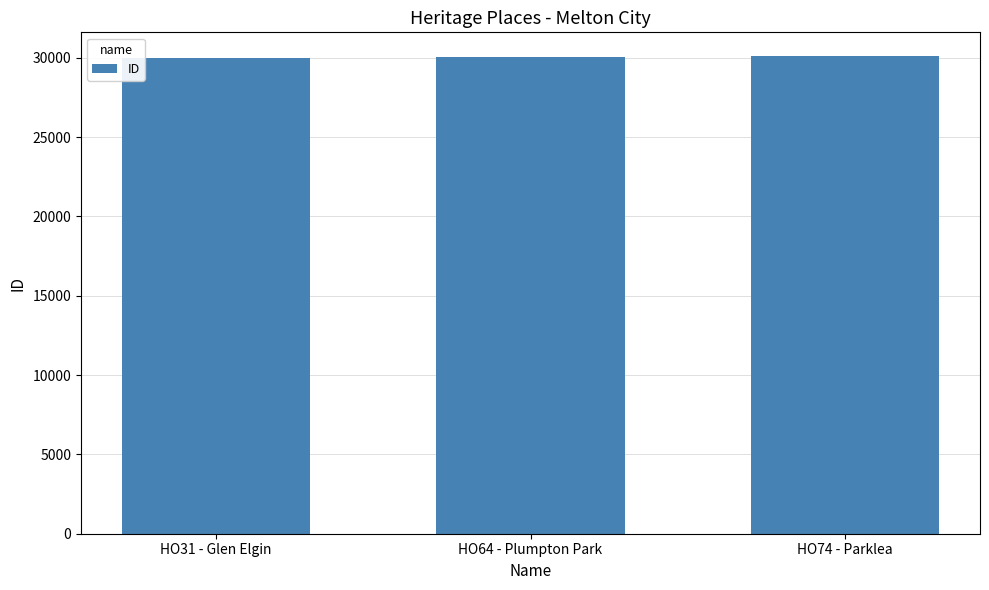

What is the label of the 3rd bar from the left?

HO74 - Parklea